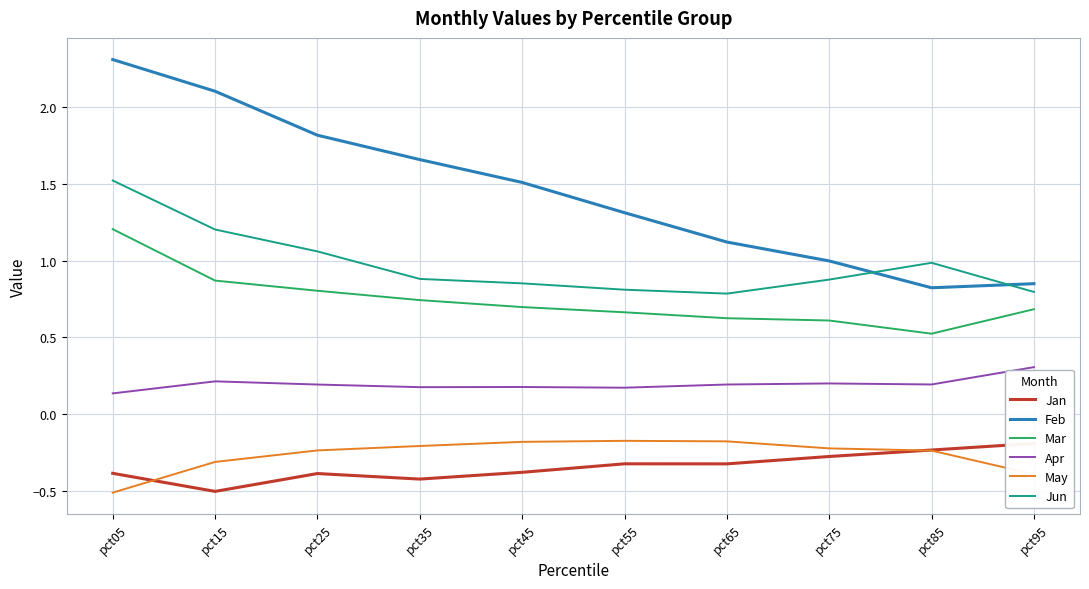

At which label is Jan closest to 0?

pct95